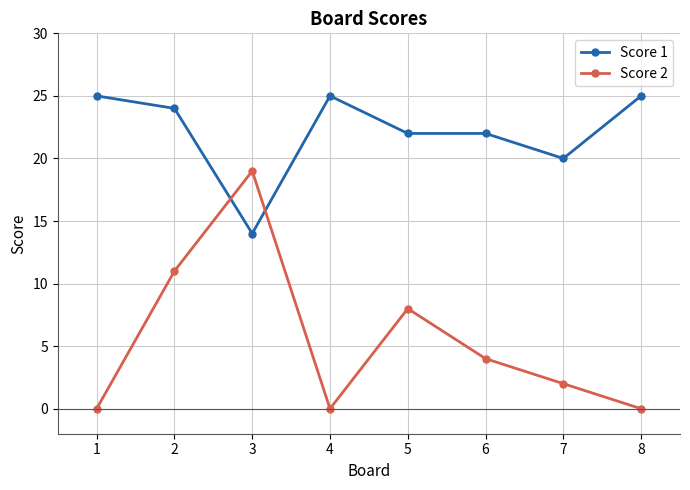

Between 2 and 5, which series saw the biggest shift?

Score 2